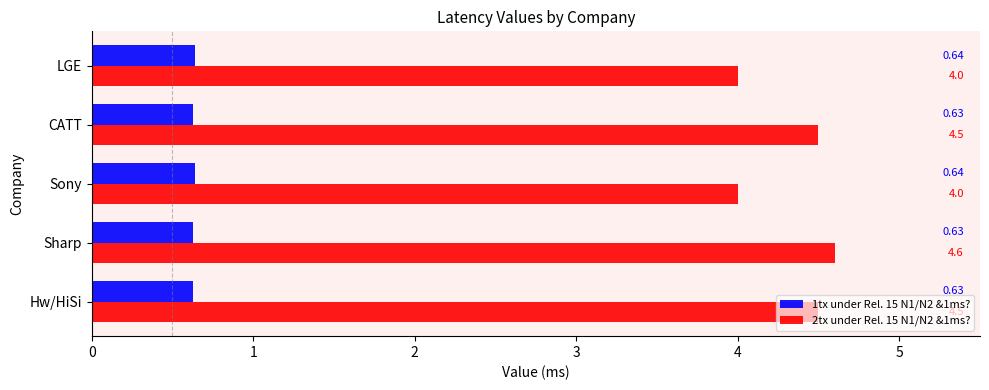

How many series are shown in this chart?

2